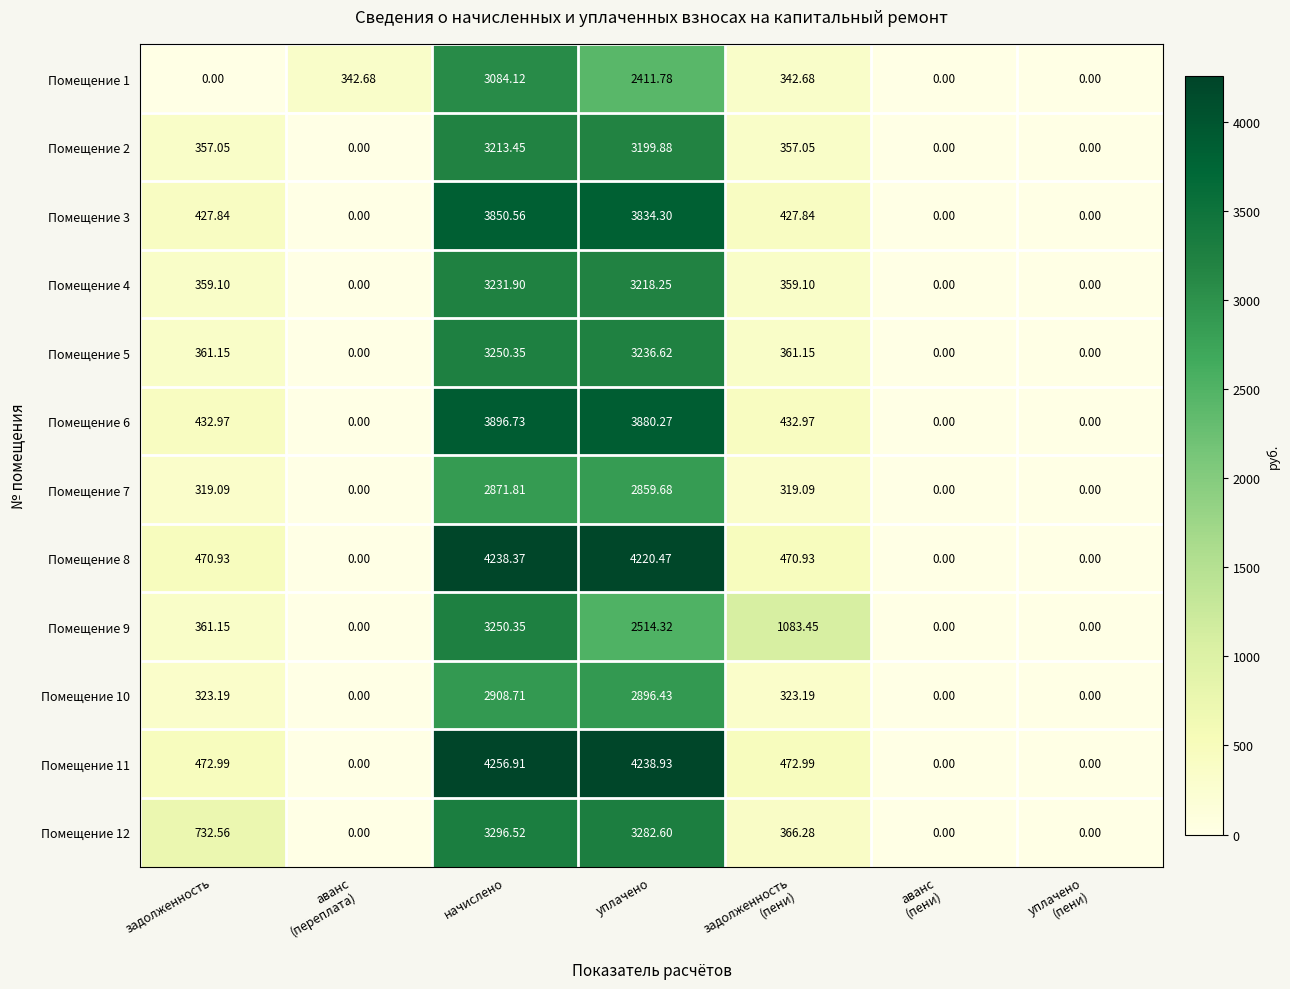

Where does the Помещение 11 series first go above 472?

задолженность